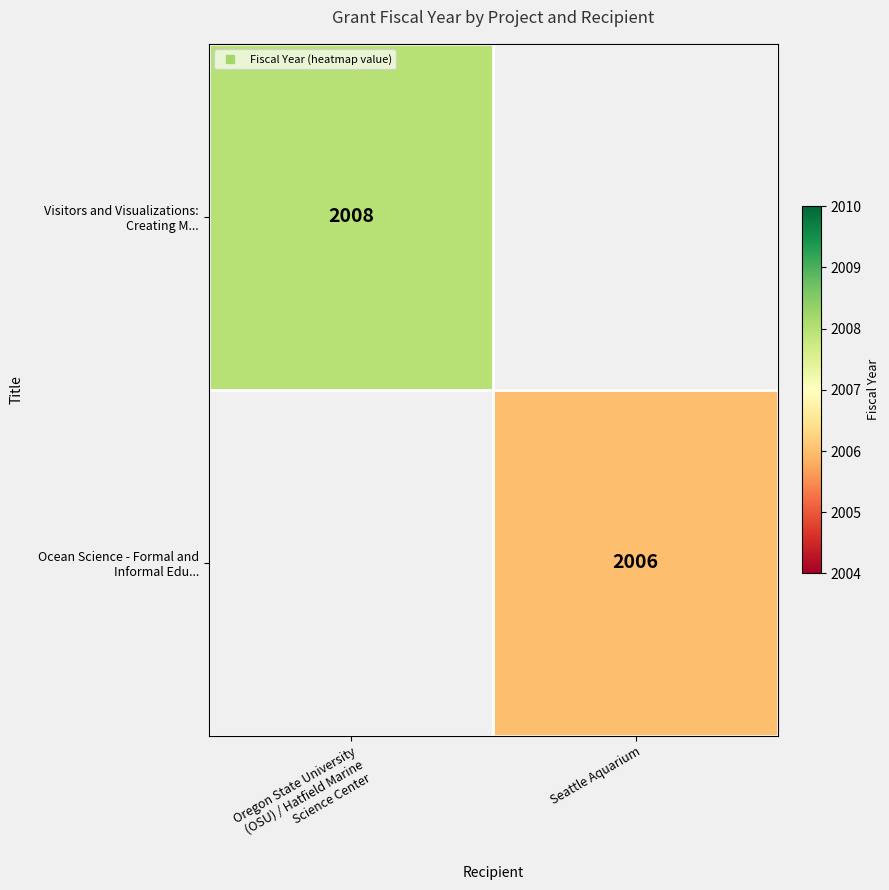

Which category has the highest value in the Ocean Science - Formal and Informal Edu... series?

Seattle Aquarium